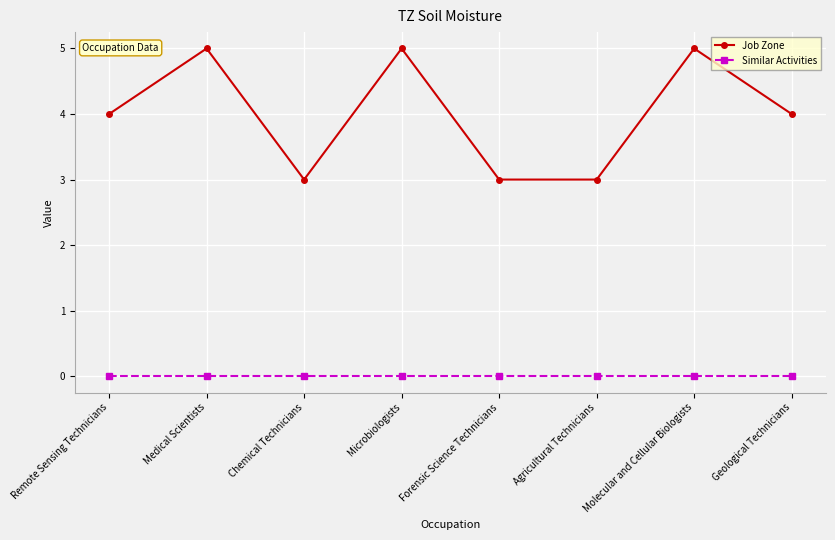

What is the difference between the second highest and second lowest values in the Job Zone series?

2